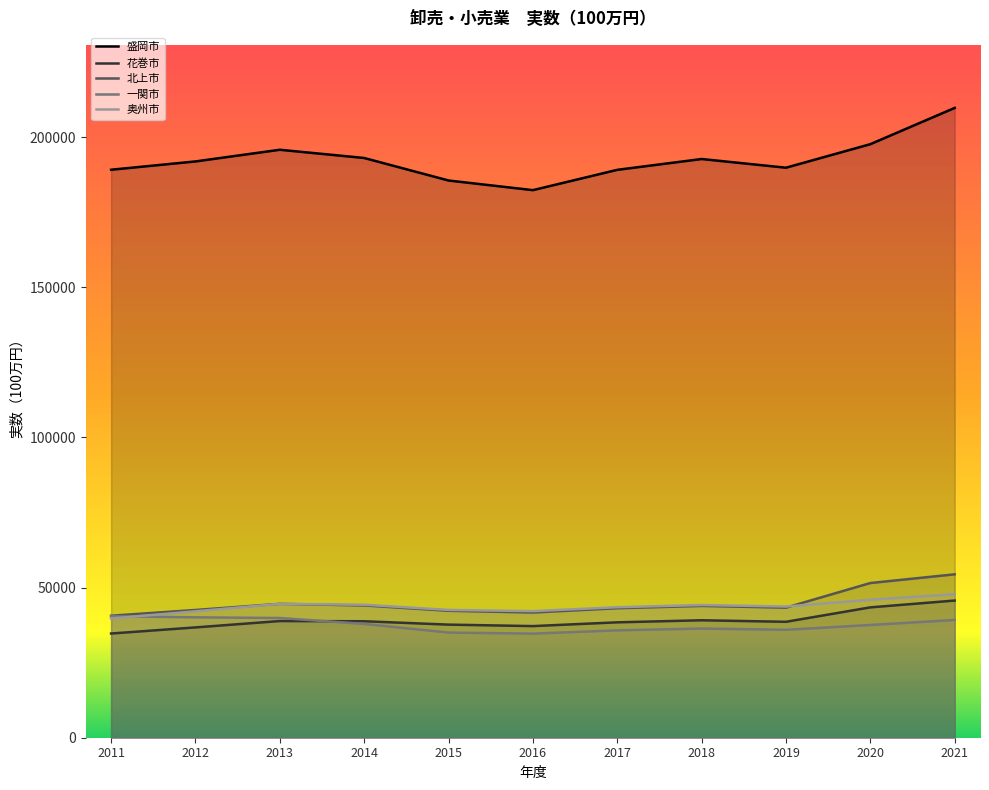

What is the sum of all 北上市 values?

491957